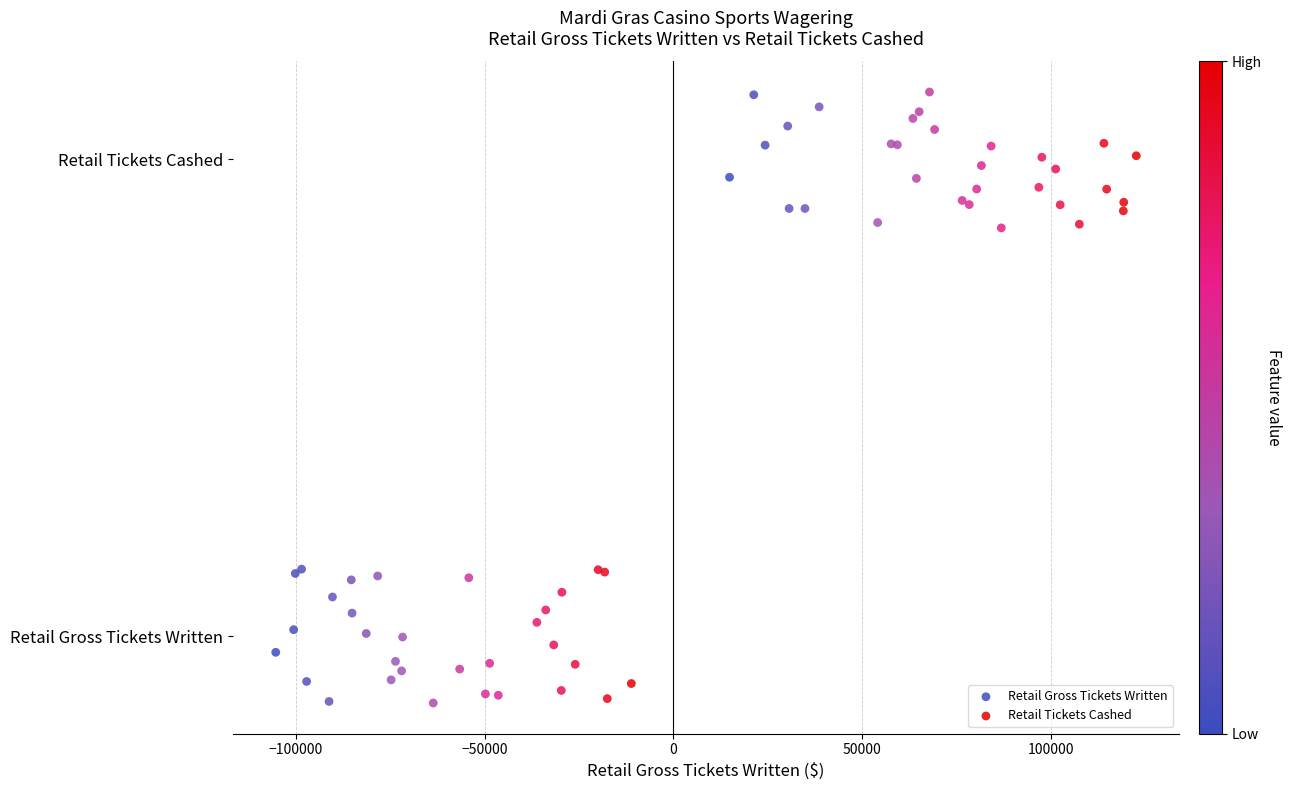

What are all the series names shown in the legend?

Retail Gross Tickets Written, Retail Tickets Cashed